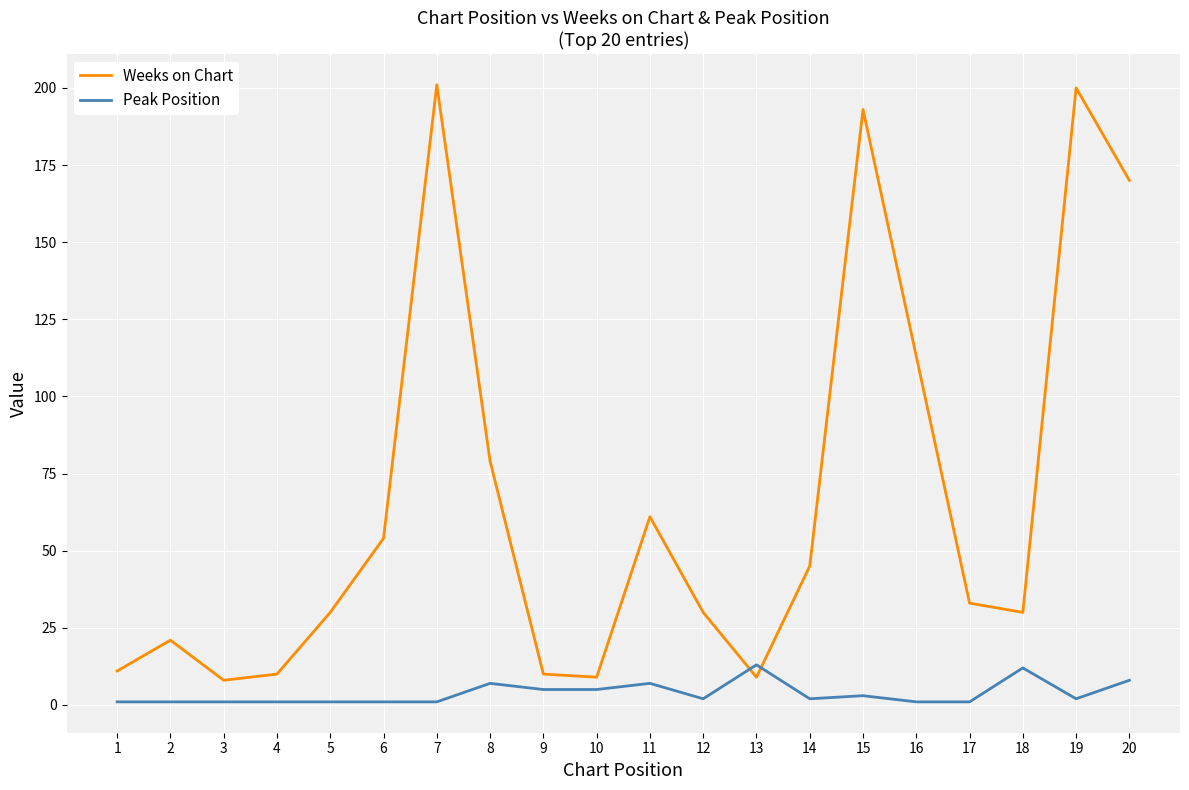

Which series has the largest total across all categories?

Weeks on Chart